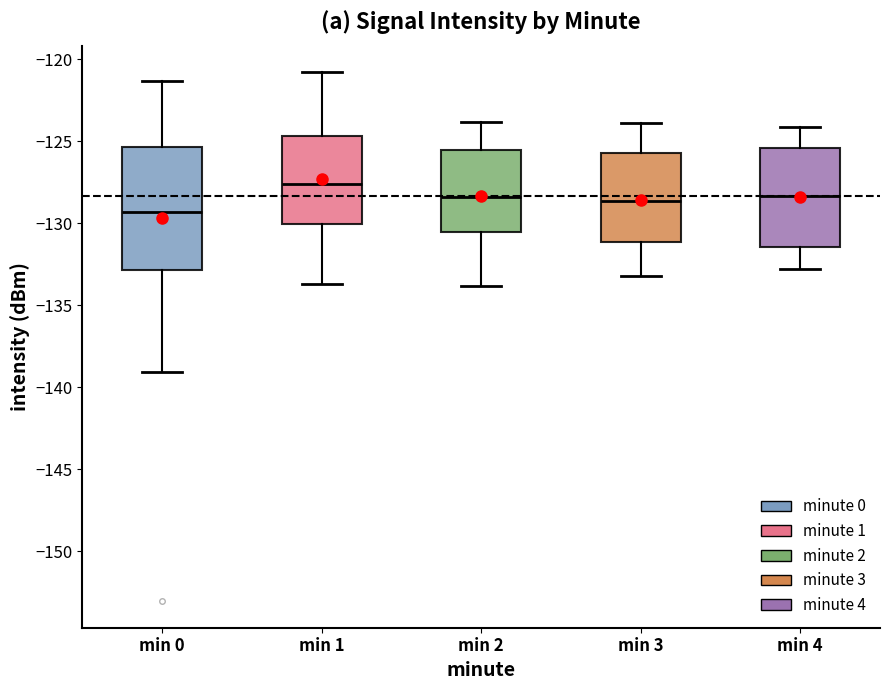

Reading left to right, read every box against the y-axis: the position of its median line, the range the box covers, and the ends of its whiskers. The values are not printed on the chart, so give them approximately, as read against the axis.

min 0: median -129.5, box -133.0 to -125.5, whiskers -139.0 to -121.5
min 1: median -127.5, box -130.0 to -124.5, whiskers -133.5 to -121.0
min 2: median -128.5, box -130.5 to -125.5, whiskers -134.0 to -124.0
min 3: median -128.5, box -131.0 to -125.5, whiskers -133.0 to -124.0
min 4: median -128.5, box -131.5 to -125.5, whiskers -133.0 to -124.0